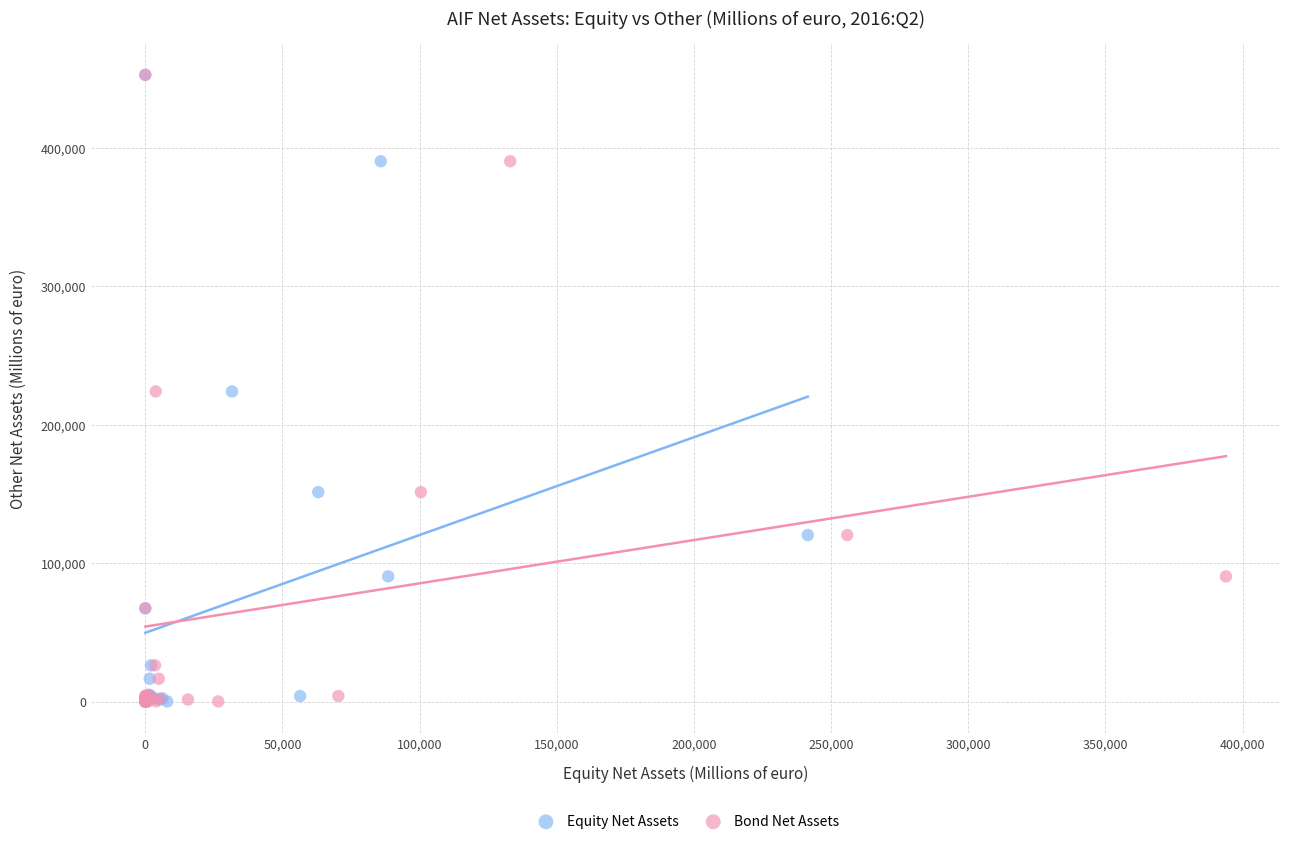

What are all the series names shown in the legend?

Equity Net Assets, Bond Net Assets